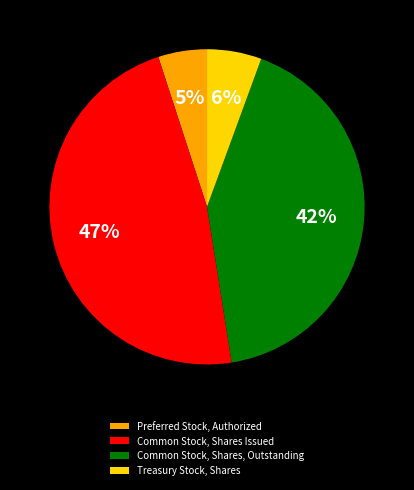

To the nearest percent, what percentage of the pie is Common Stock, Shares, Outstanding?

42%